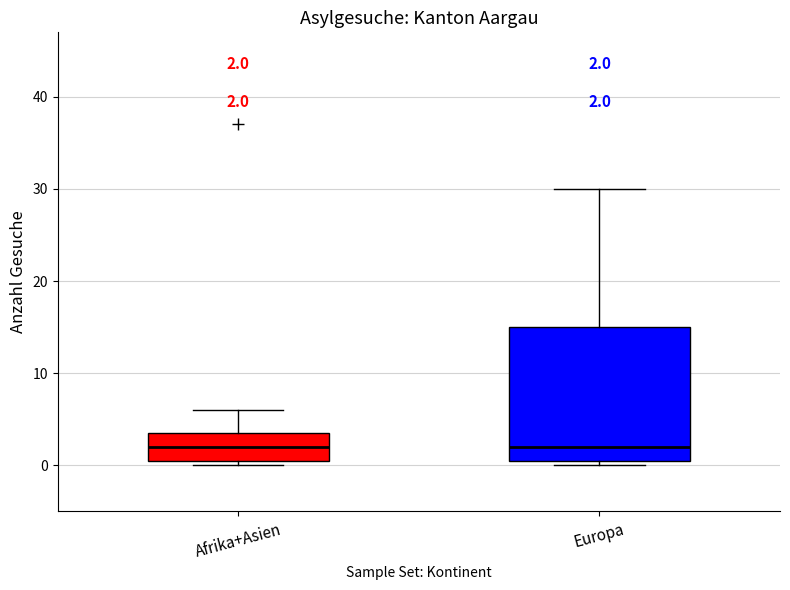

Which box is the tallest, from its lower edge to its upper edge?

Europa